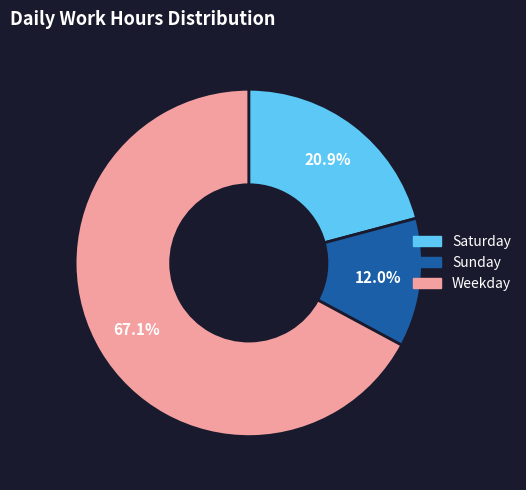

Is there a majority slice in this chart?

Yes